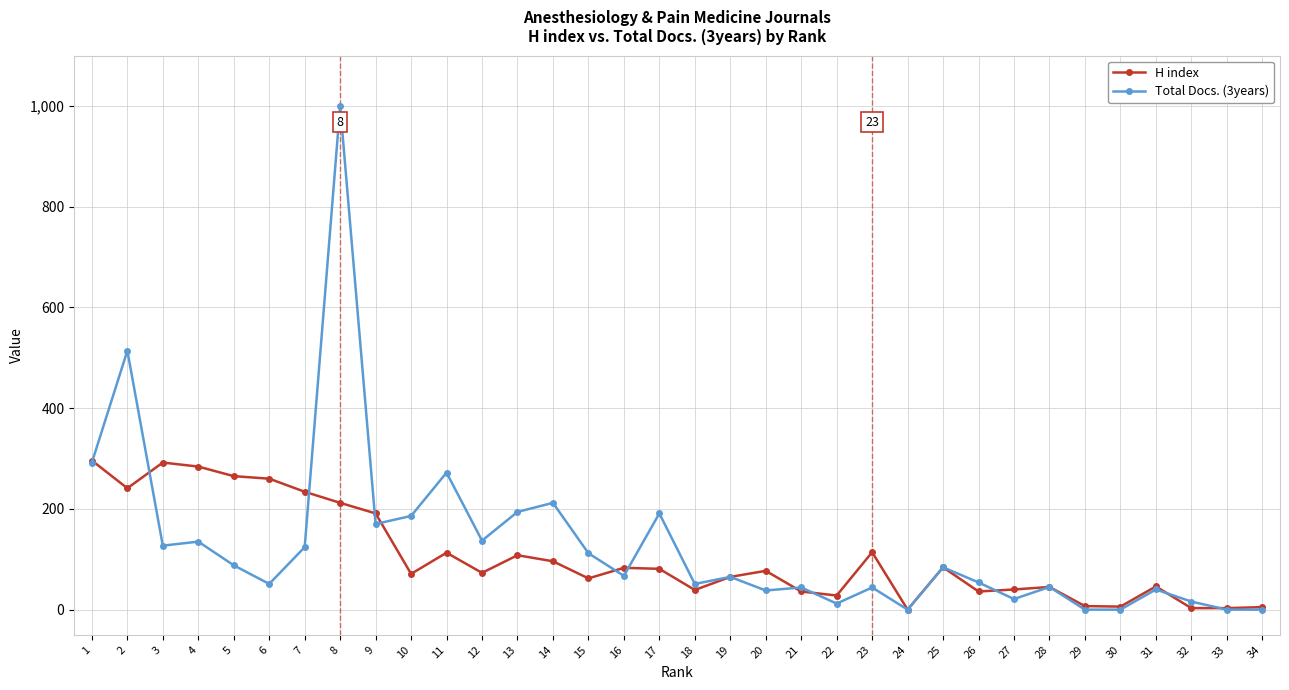

How many lines are shown in the chart?

2